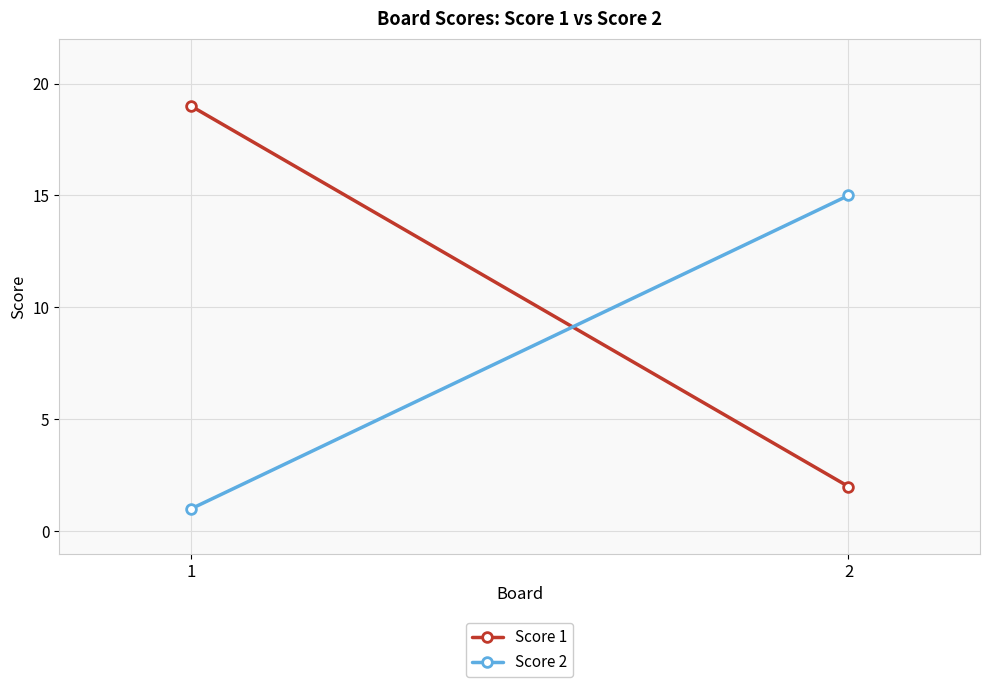

Which series has the largest range (max minus min)?

Score 1